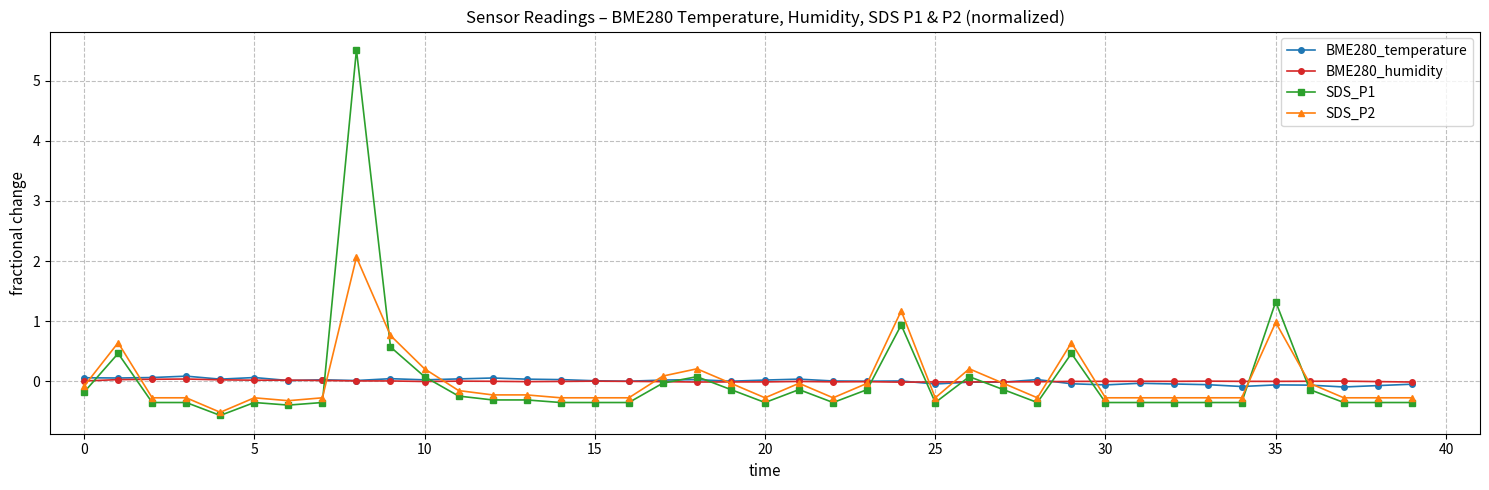

True or false: BME280_temperature and BME280_humidity intersect in this chart.

True